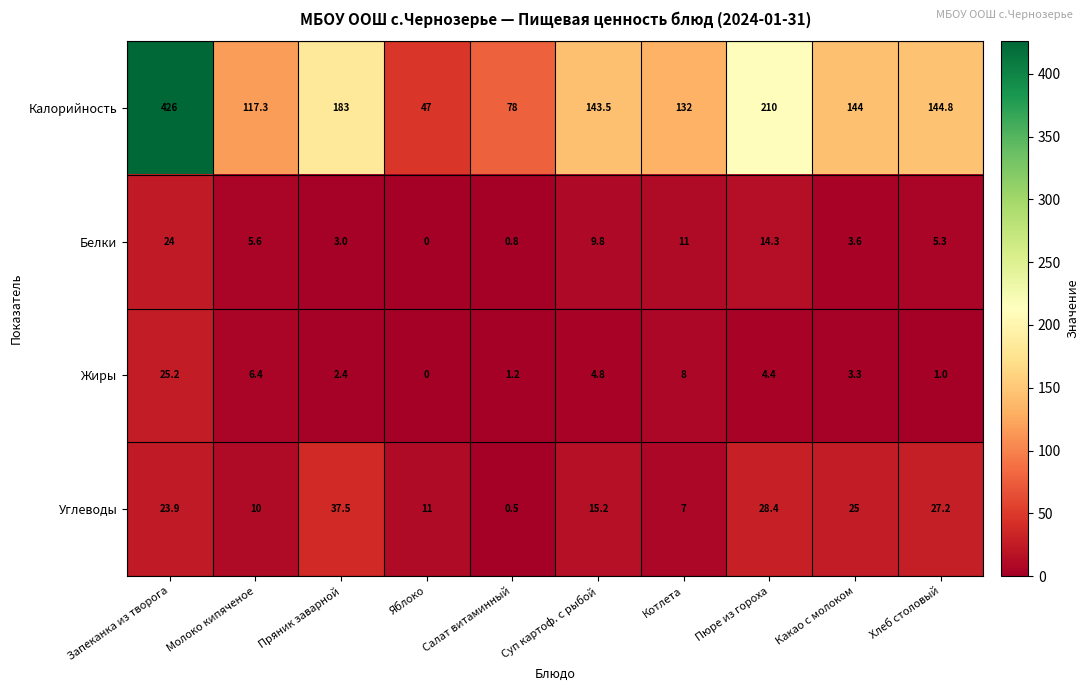

Which series changed the most between Суп картоф. с рыбой and Котлета?

Калорийность